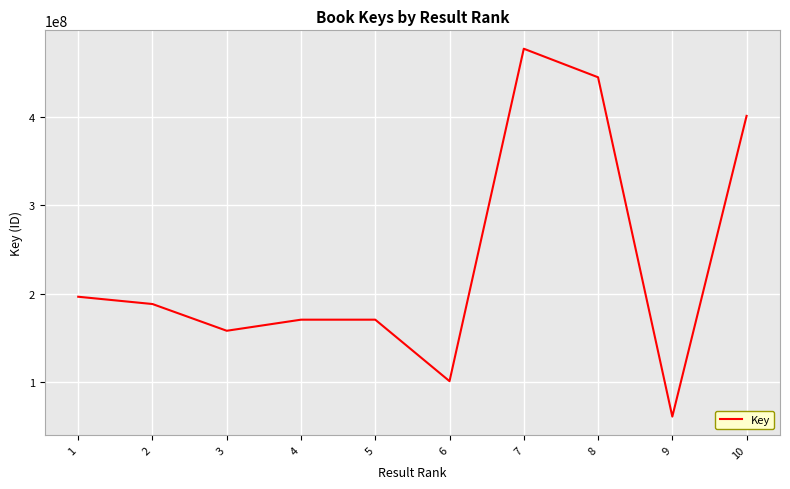

Approximately how many times larger is the value at 8 compared to 1?

2.3